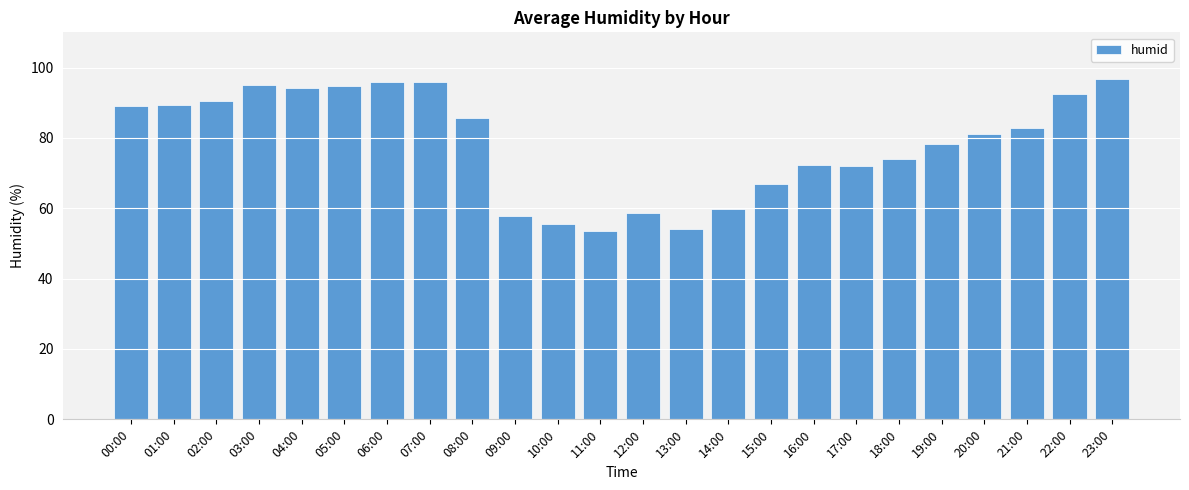

What is the change in value from 13:00 to 17:00?

+17.8